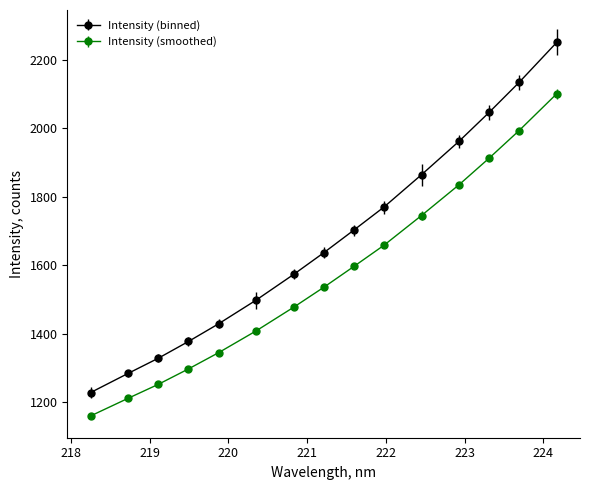

Which series has the largest total across all categories?

Intensity (binned)